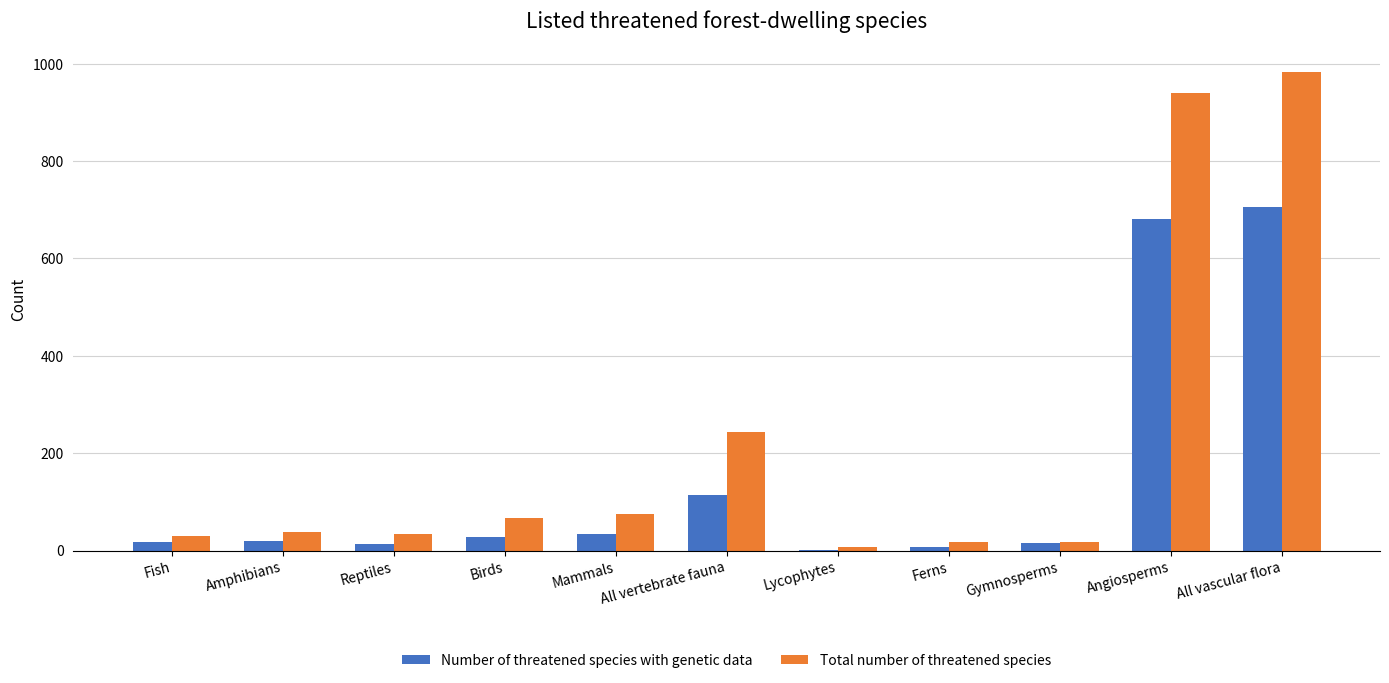

What is the spread (max minus min) of values at Gymnosperms?

3